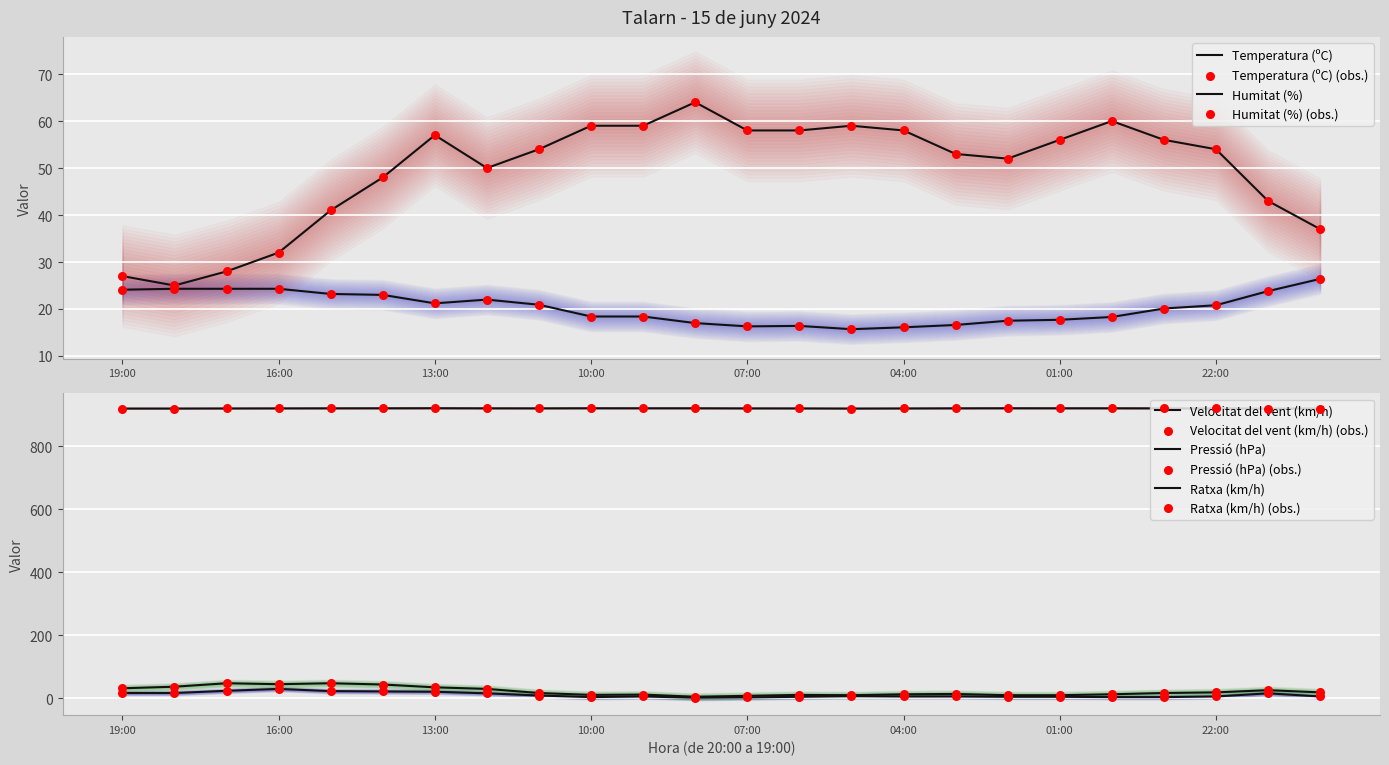

At how many categories does at least one series exceed 255?

24